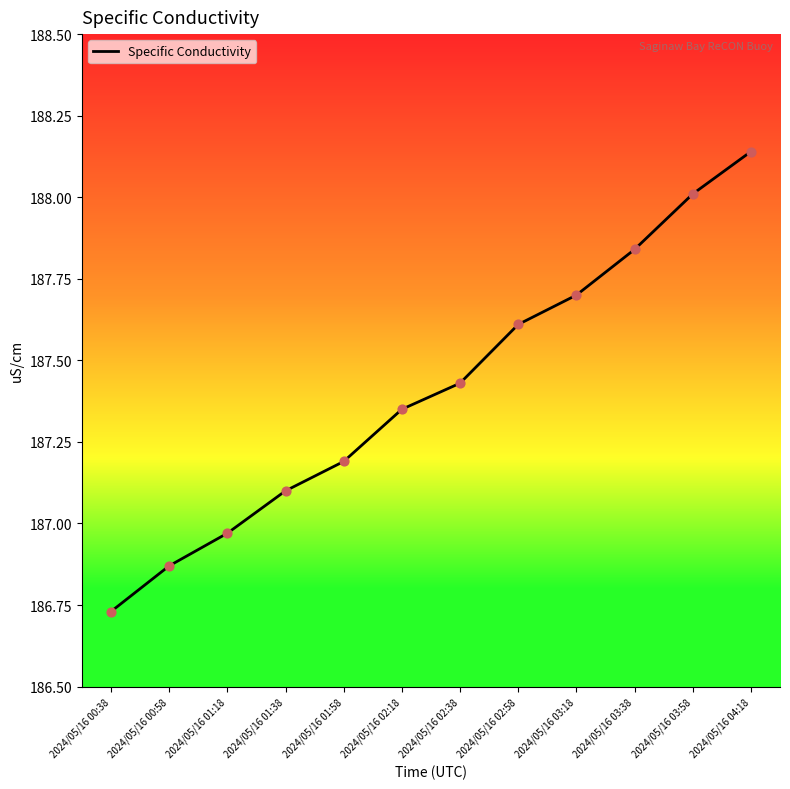

Approximately how many times larger is the value at 2024/05/16 03:18 compared to 2024/05/16 03:38?

1.0